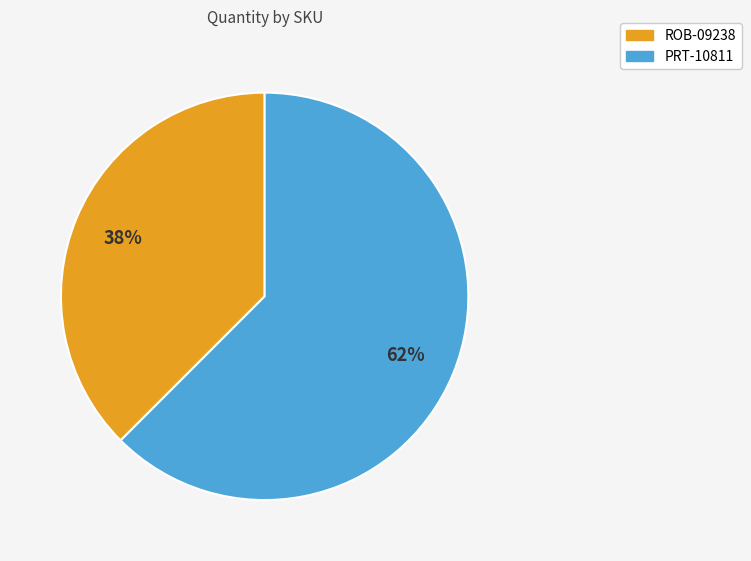

True or false: PRT-10811 accounts for 62% of the total.

True